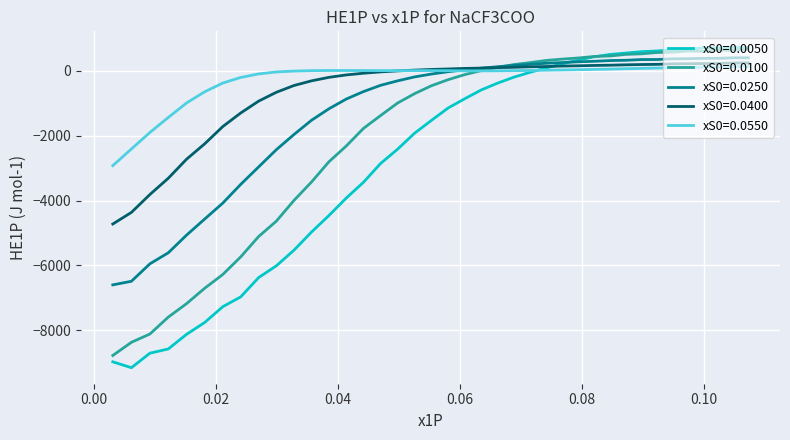

What is the minimum value shown in the chart?

-9151.6